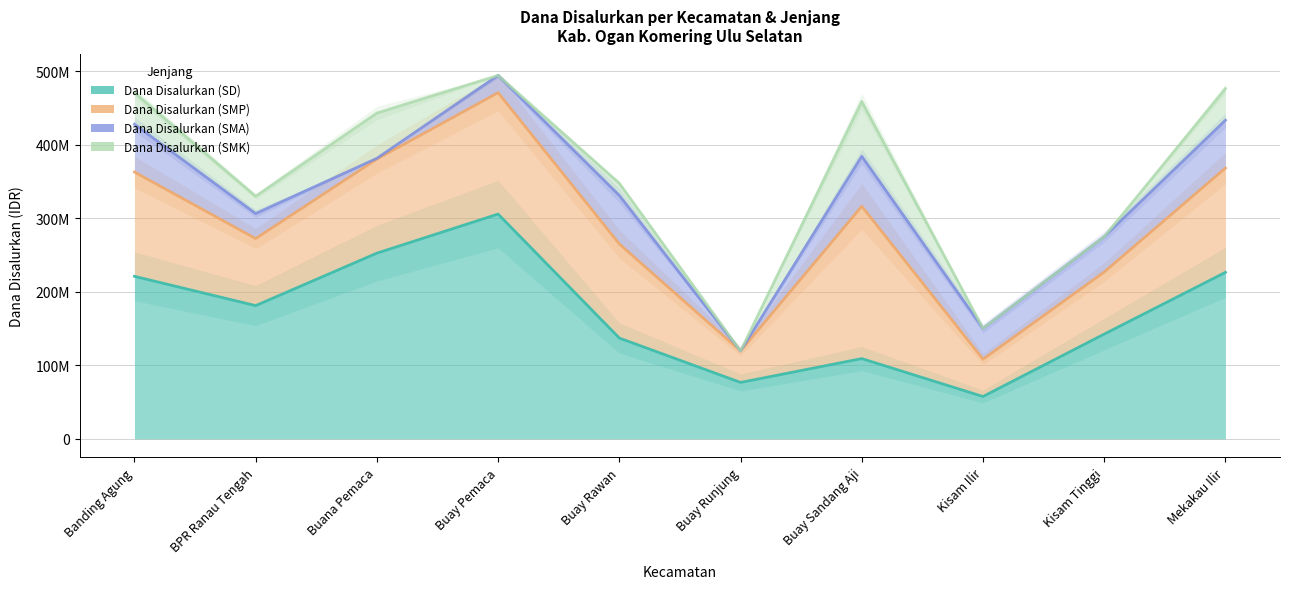

What is the difference between the highest and lowest values at Kisam Tinggi?

142425000